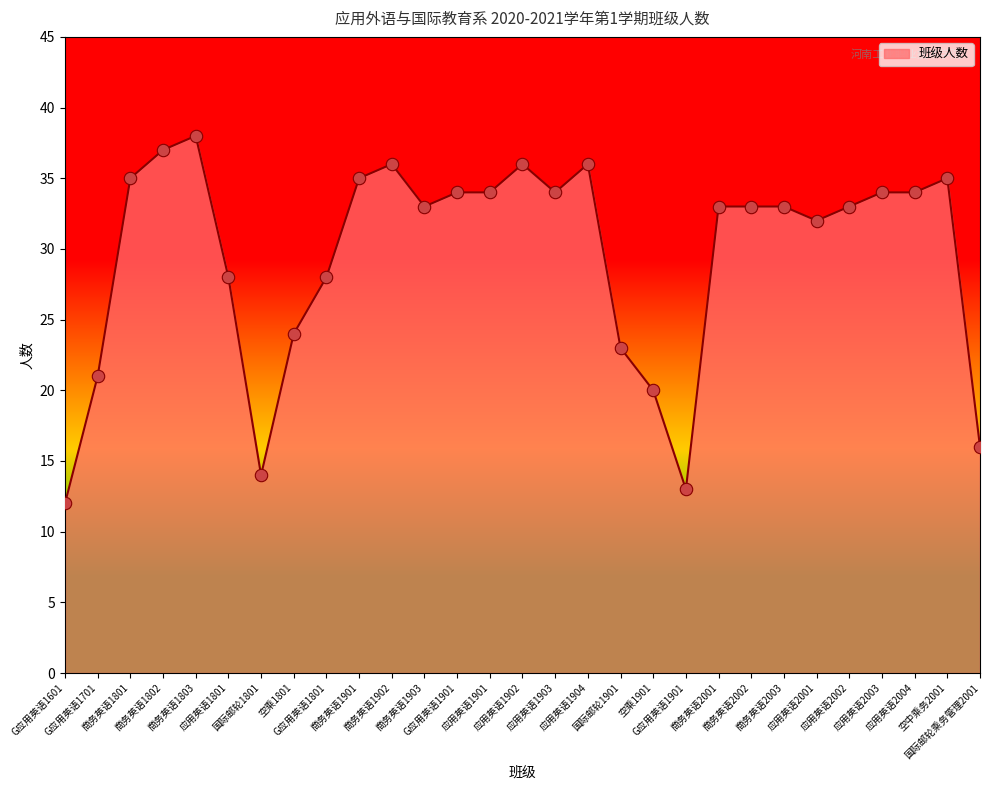

Between 国际邮轮1901 and G应用英语1701, which is larger?

国际邮轮1901